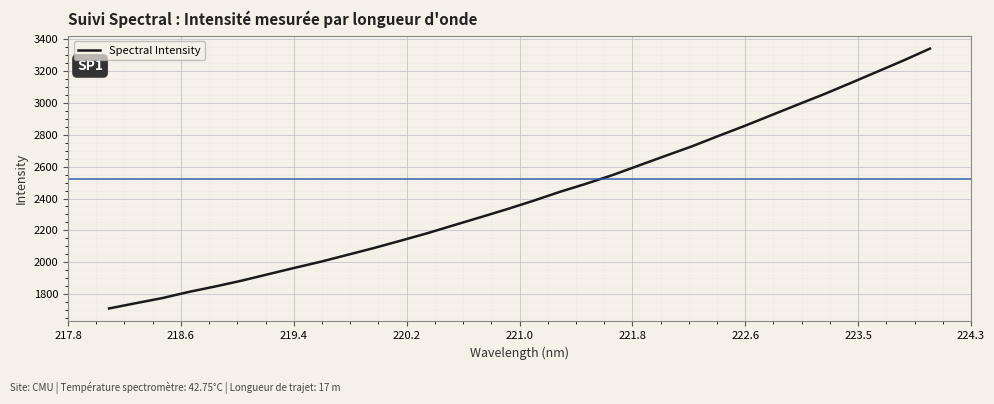

What is the difference between the maximum and minimum values?

1627.2